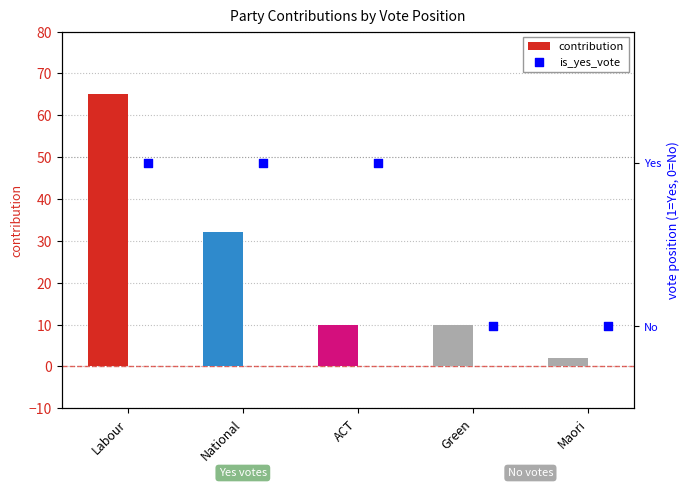

Which series has the largest Y range (max minus min)?

contribution